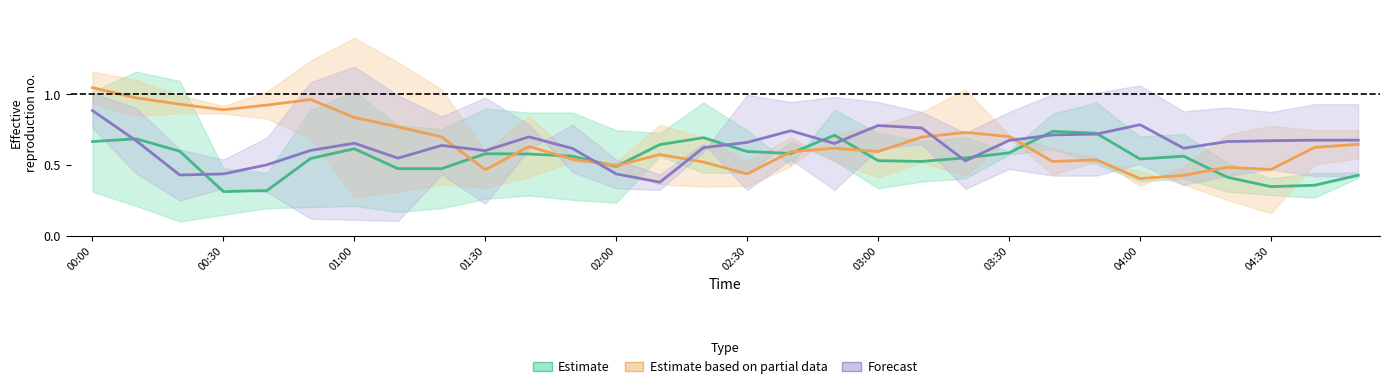

What is the minimum value shown in the chart?

0.3